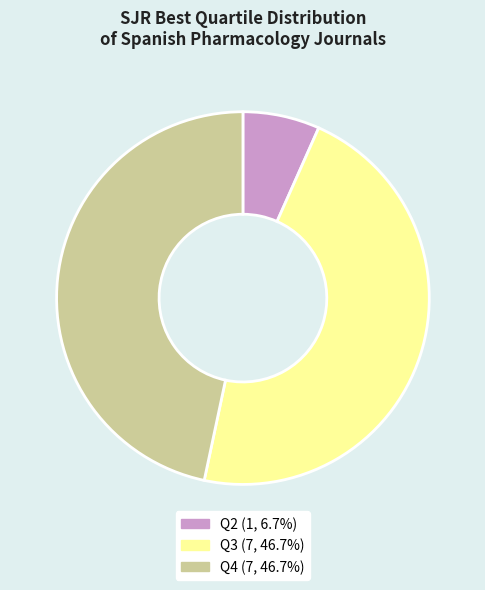

Which has a higher value, Q4 or Q2?

Q4